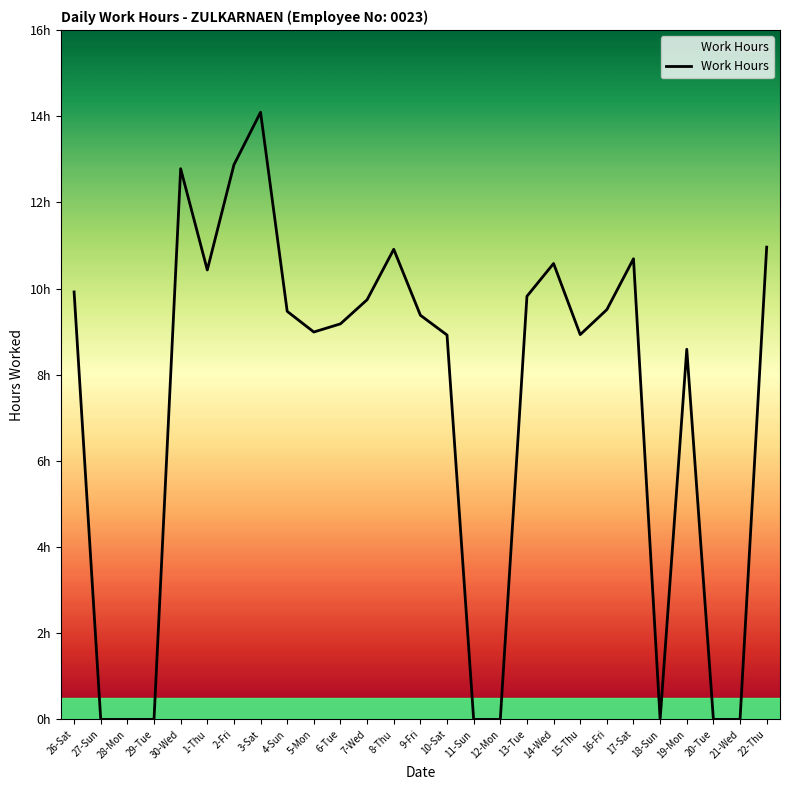

Does the chart have visible grid lines?

No